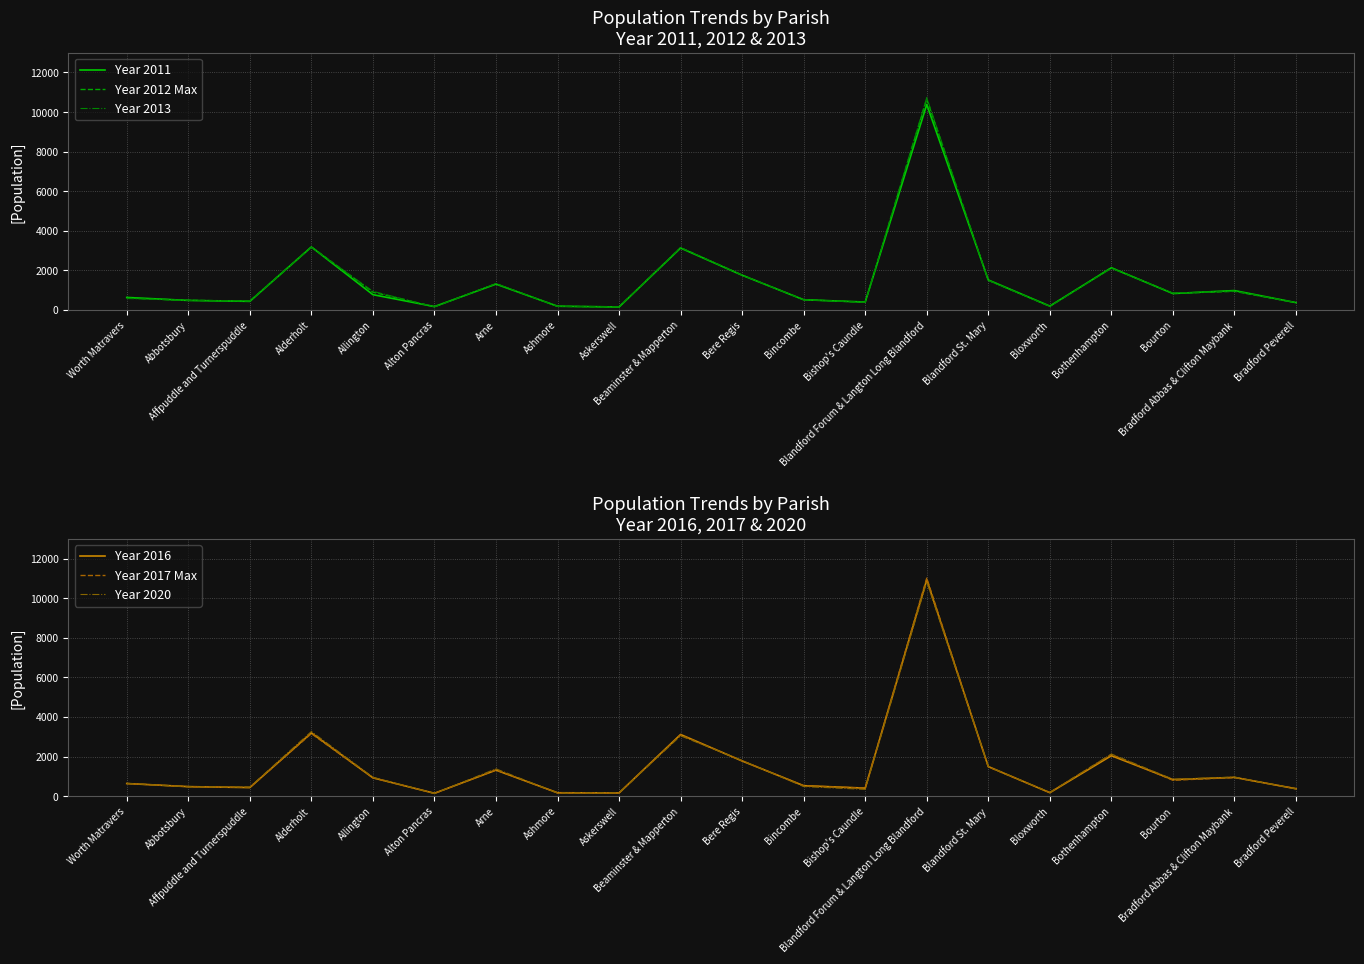

Reading right to left, list all the values displayed in this chart.

Year 2011: 373	982	831	2132	198	1518	10382	403	518	1757	3131	154	191	1308	173	775	3184	437	484	635
Year 2012 Max: 370	944	841	2136	186	1501	10660	390	522	1763	3146	158	186	1327	161	903	3190	451	490	607
Year 2013: 377	954	859	2104	185	1496	10730	393	514	1762	3155	161	180	1339	157	943	3166	456	482	581
Year 2016: 372	947	834	2042	173	1493	10927	404	527	1775	3114	161	169	1313	143	925	3192	432	479	636
Year 2017 Max: 379	938	801	2104	181	1477	11013	403	524	1783	3091	154	163	1322	139	926	3159	438	480	637
Year 2020: 364	961	852	2128	188	1496	10824	341	484	1799	3046	167	159	1378	133	953	3262	458	468	645